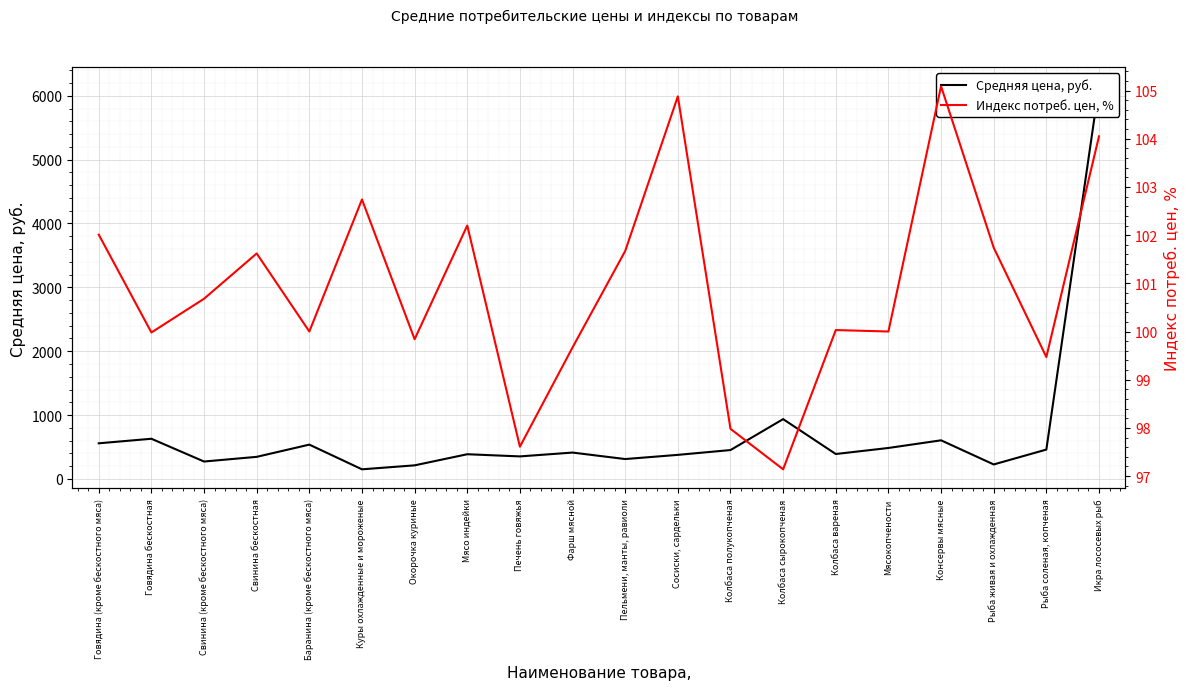

How many interior local valleys does the Индекс потреб. цен, % series have?

7